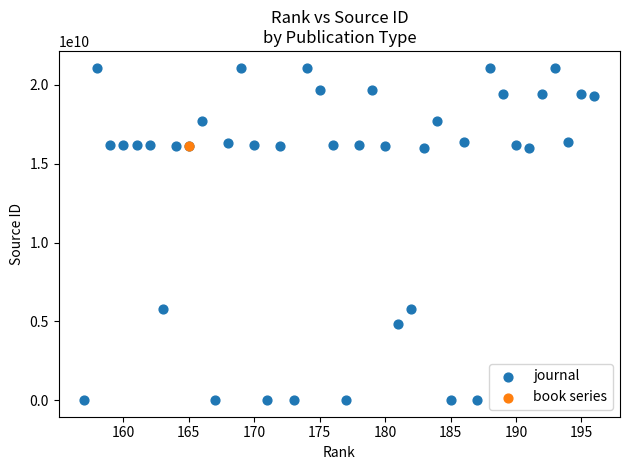

What are all the series names shown in the legend?

journal, book series